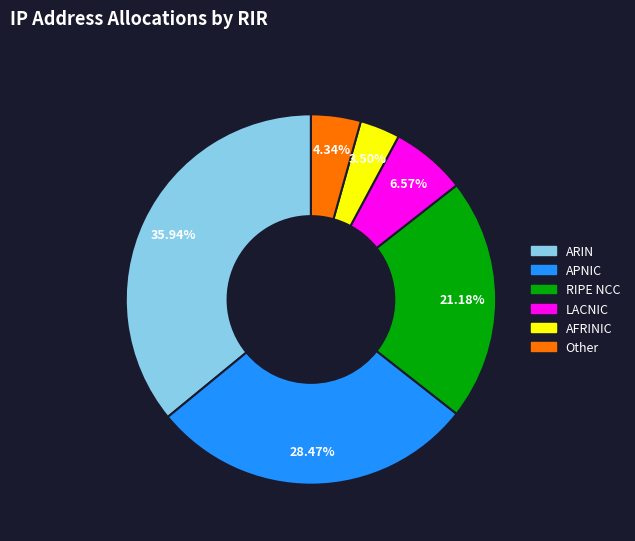

True or false: ARIN accounts for 42% of the total.

False